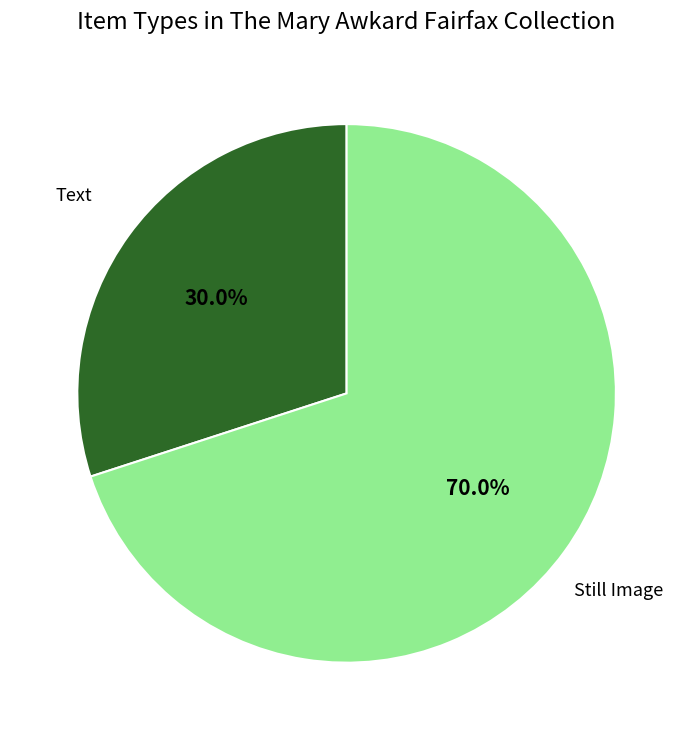

Count the number of slices in the pie.

2